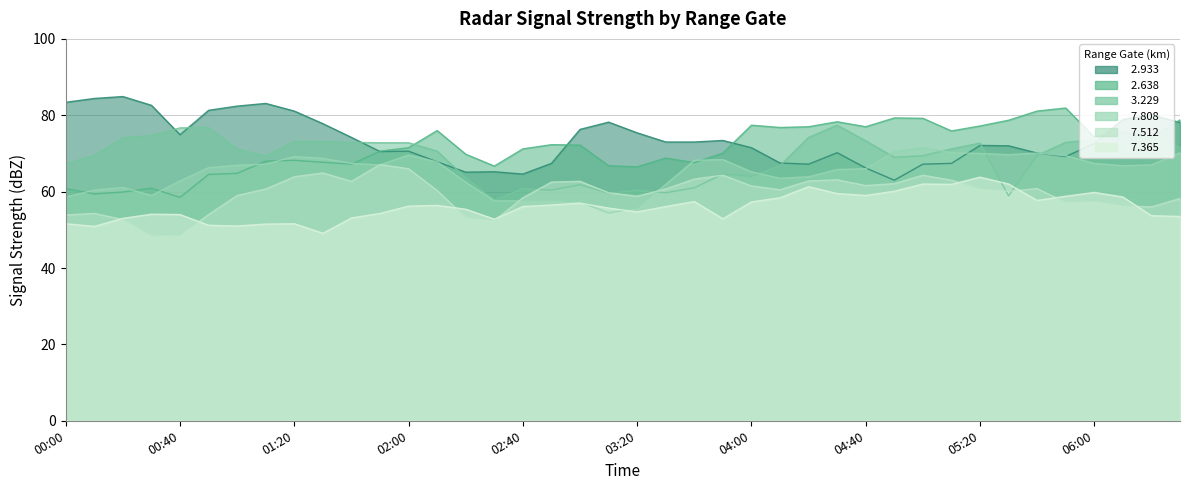

Where is the first local maximum for   2.933?

2002/05/17 00:20